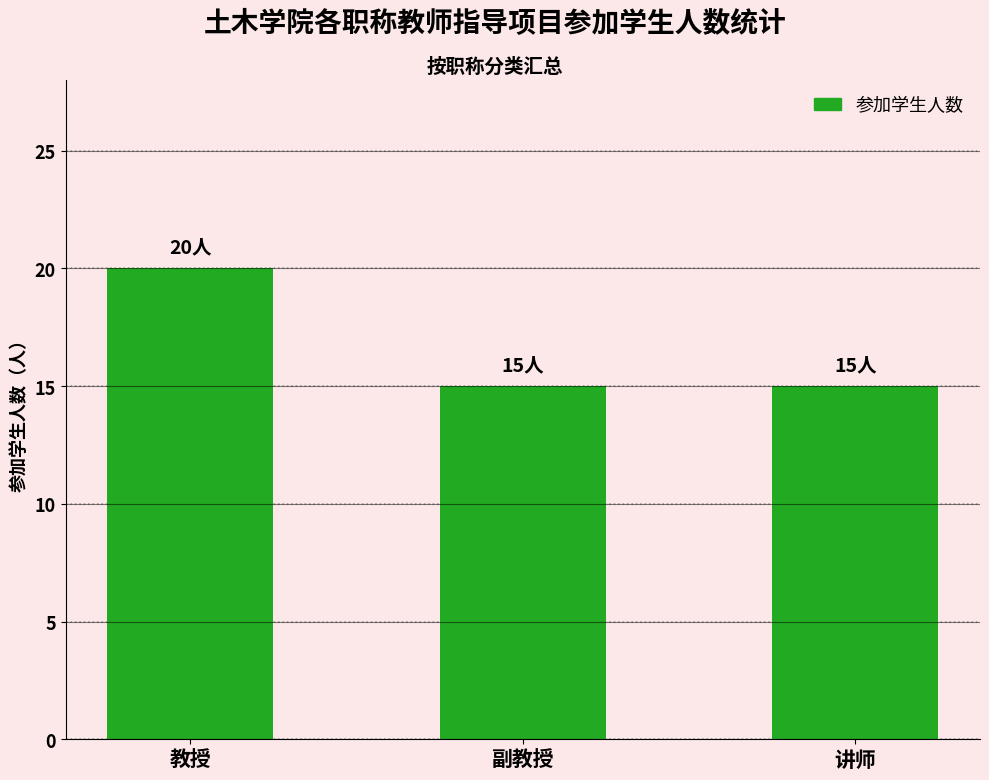

The chart shows a value of 20 at 教授. True or false?

True